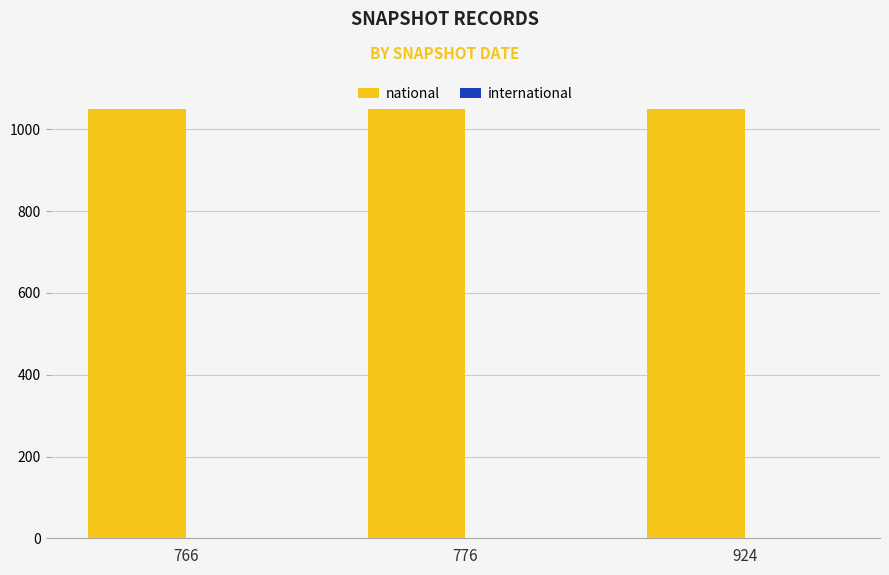

Which series changed the most between 776 and 924?

national